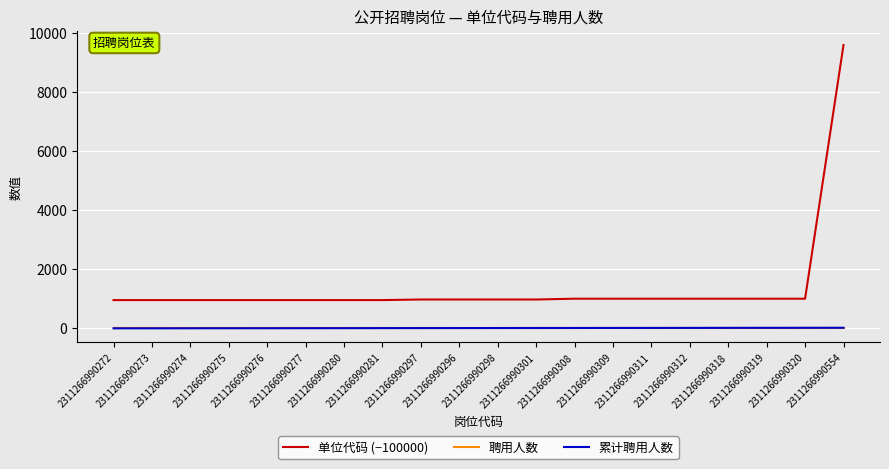

At which category is the sum across all series the highest?

2311266990554